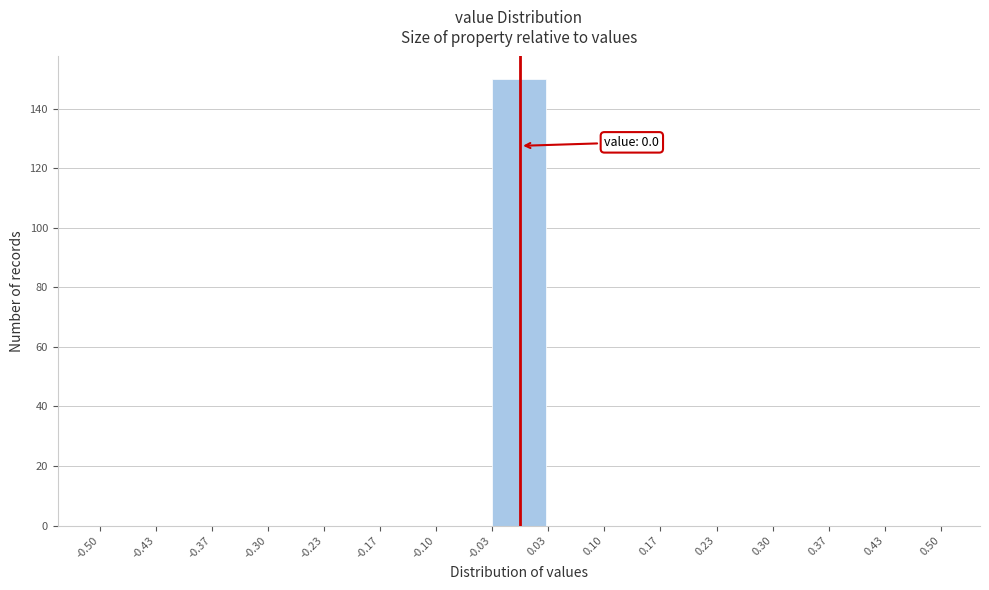

Which range on the x-axis has the tallest bar?

-0.03 to 0.03